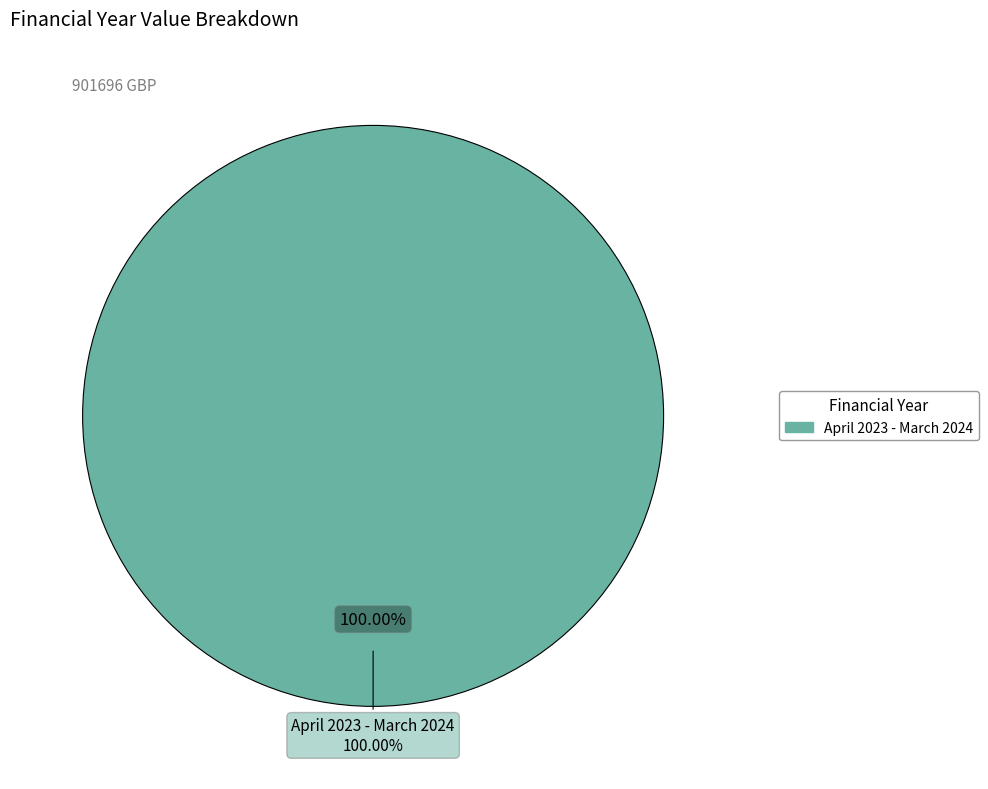

Combined, what portion of the pie is April 2024 - March 2025 and April 2023 - March 2024?

100.0%